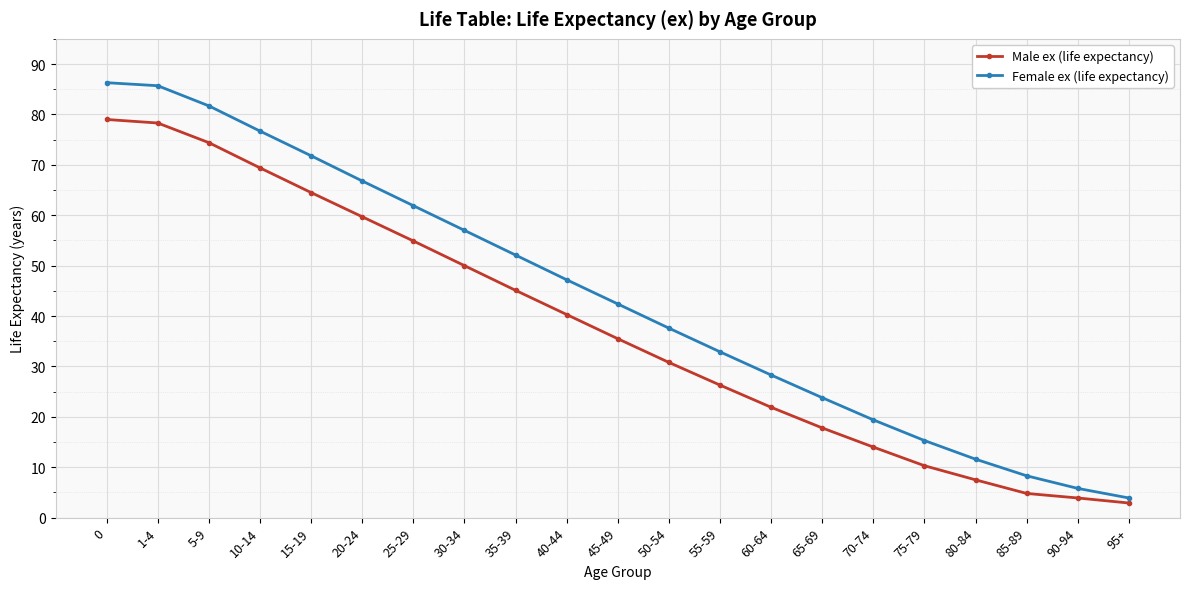

What is the sum of the Male ex (life expectancy) values at 1-4 and 45-49?

113.8